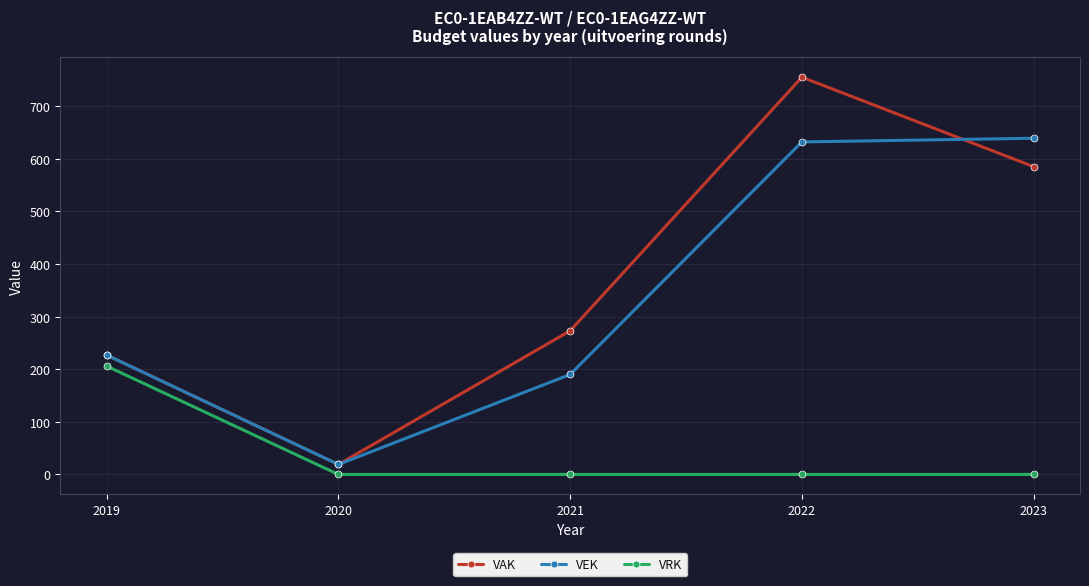

What is the lowest value of the VEK series?

19